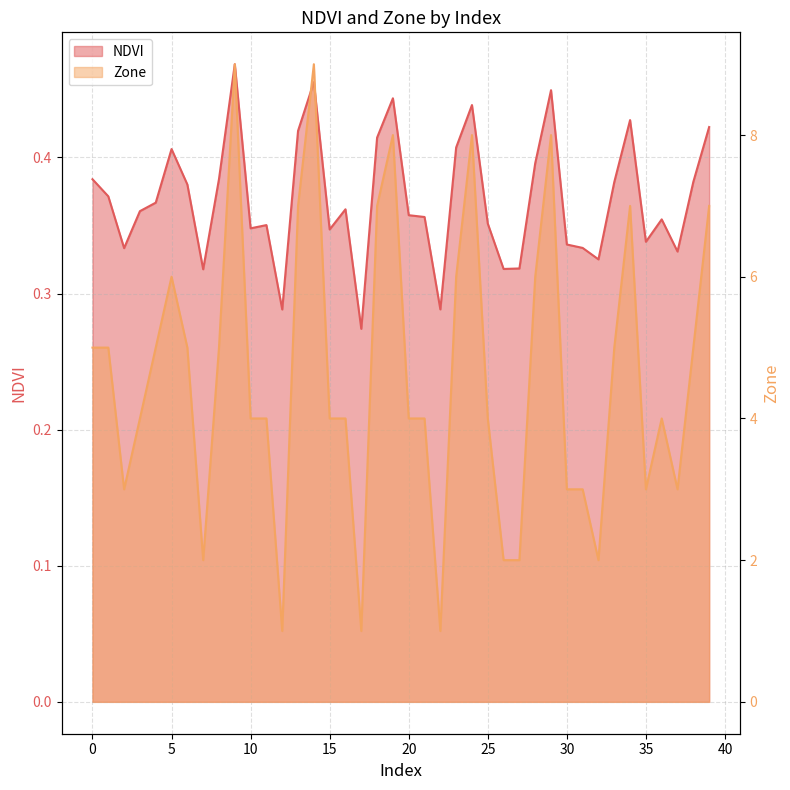

True or false: NDVI and Zone intersect in this chart.

False